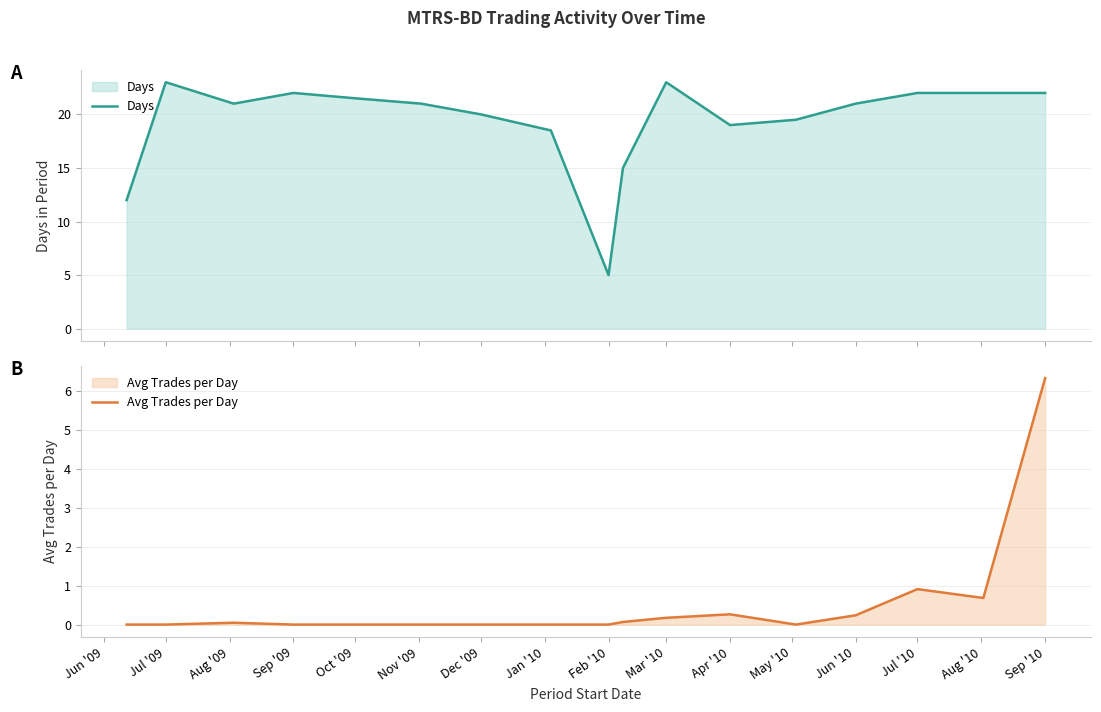

What is the sum of all Avg Trades per Day values?

8.7